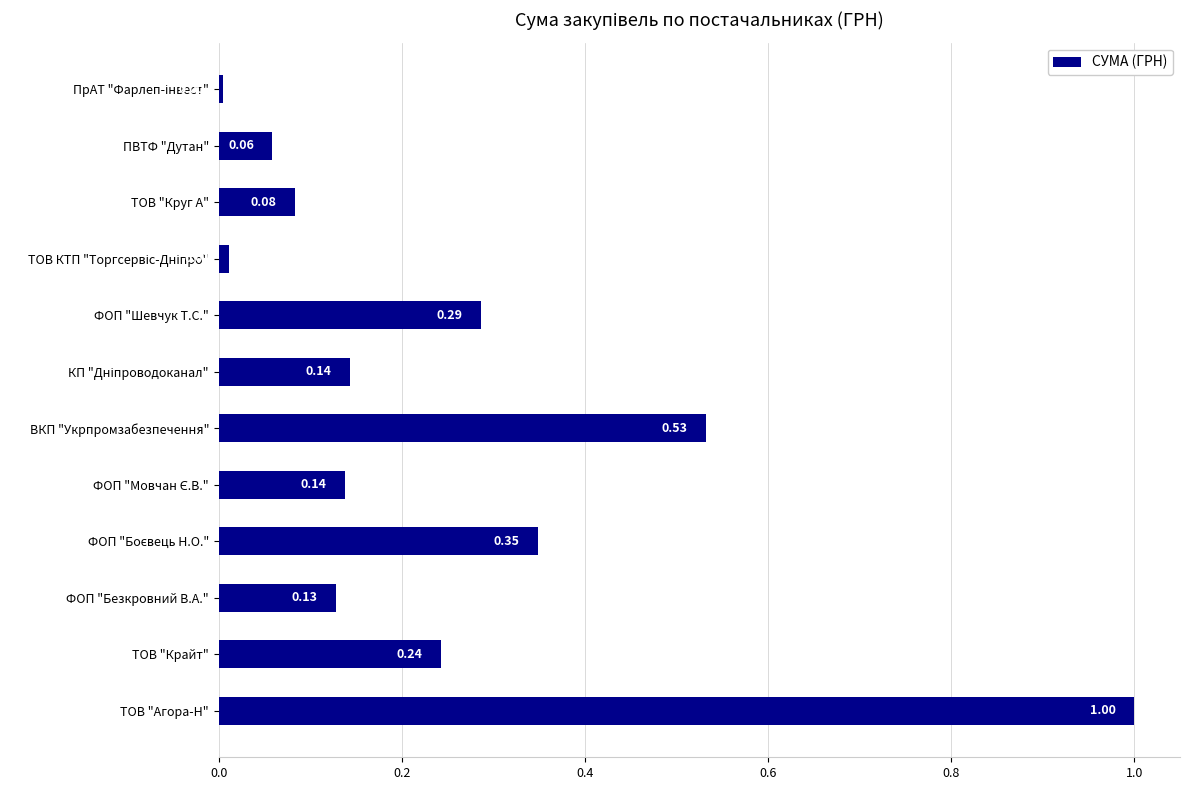

Between ПВТФ "Дутан" and ФОП "Безкровний В.А.", which is larger?

ФОП "Безкровний В.А."